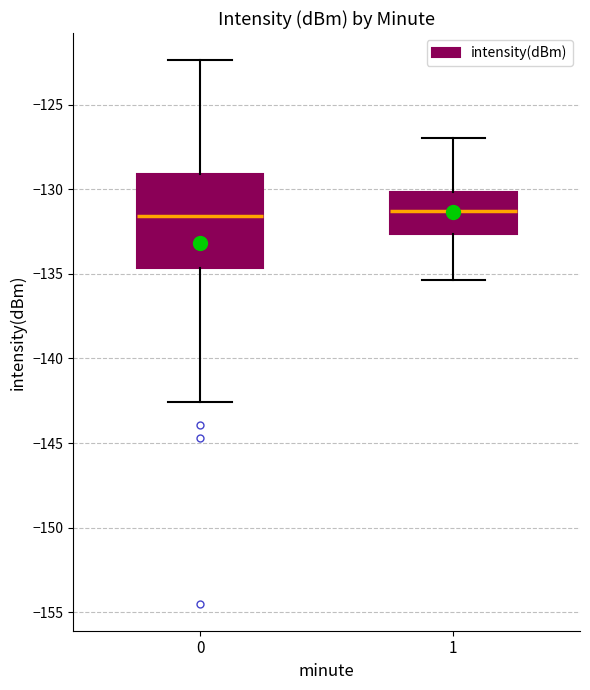

Reading left to right, read every box against the y-axis: the position of its median line, the range the box covers, and the ends of its whiskers. The values are not printed on the chart, so give them approximately, as read against the axis.

0: median -131.5, box -134.5 to -129.0, whiskers -142.5 to -122.5
1: median -131.5, box -132.5 to -130.0, whiskers -135.5 to -127.0